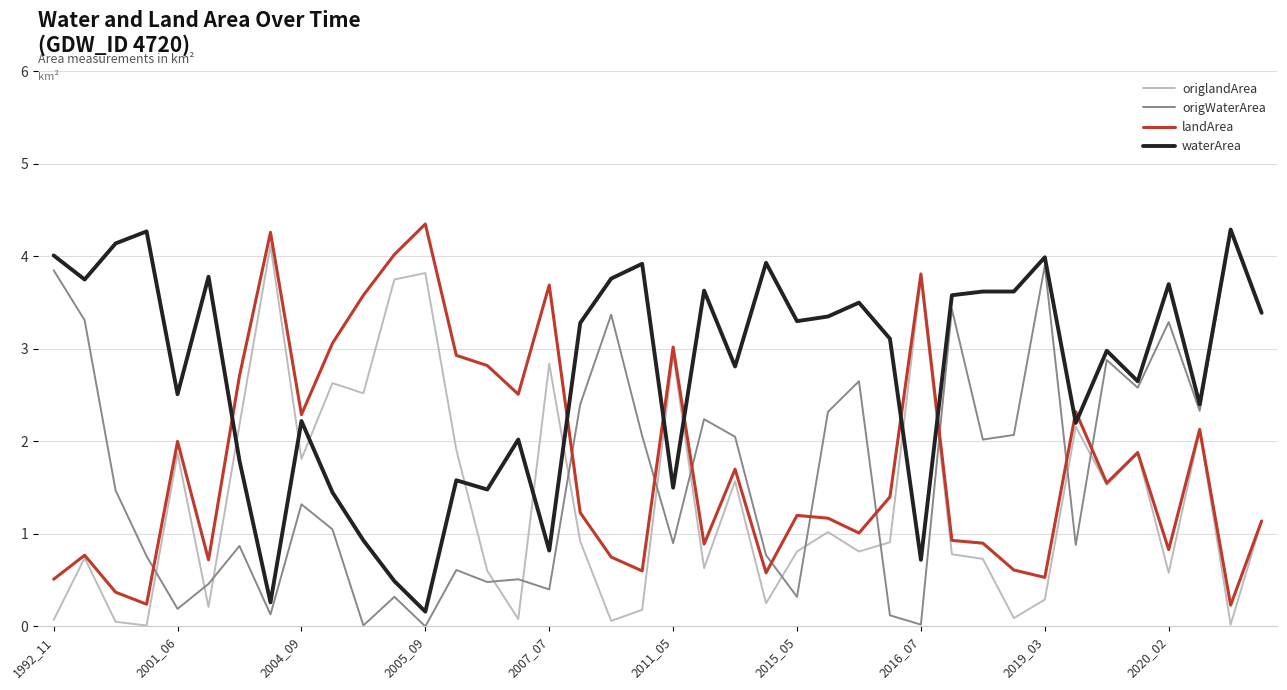

What is the maximum value for waterArea?

4.3